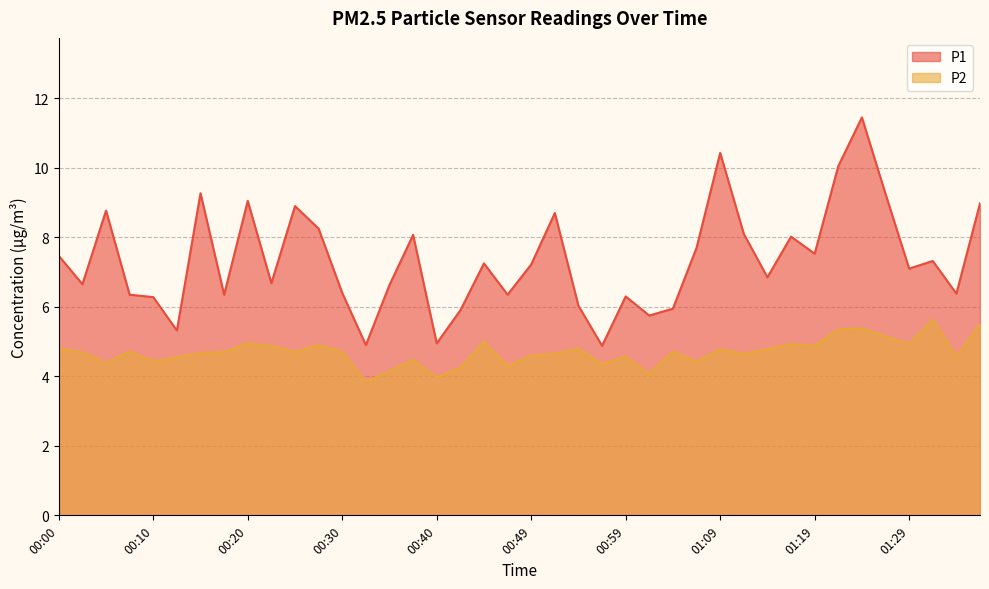

What is the label of the 15th point from the left?

00:35